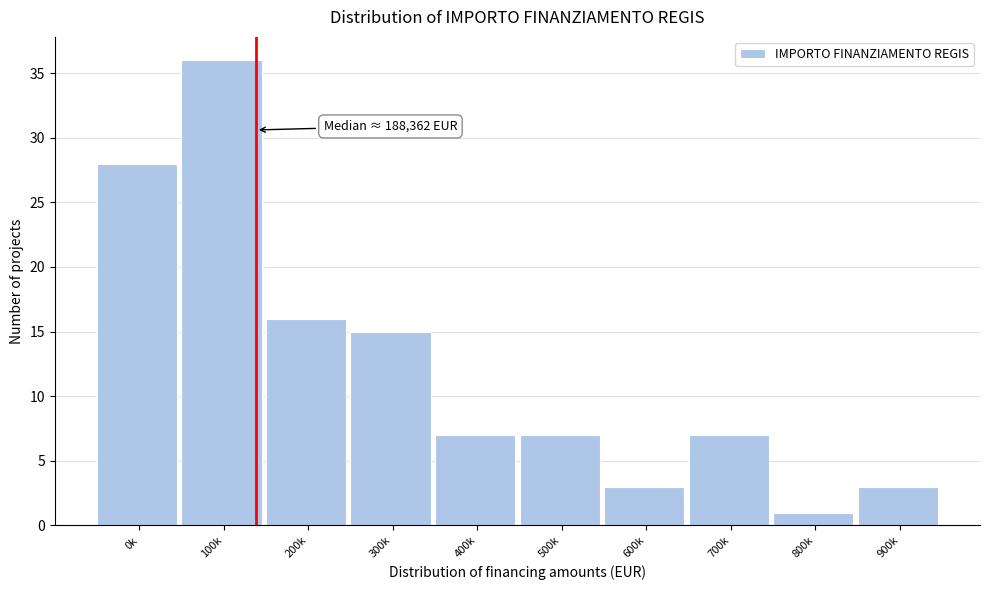

Reading right to left, extract all data points from this chart.

3	1	7	3	7	7	15	16	36	28